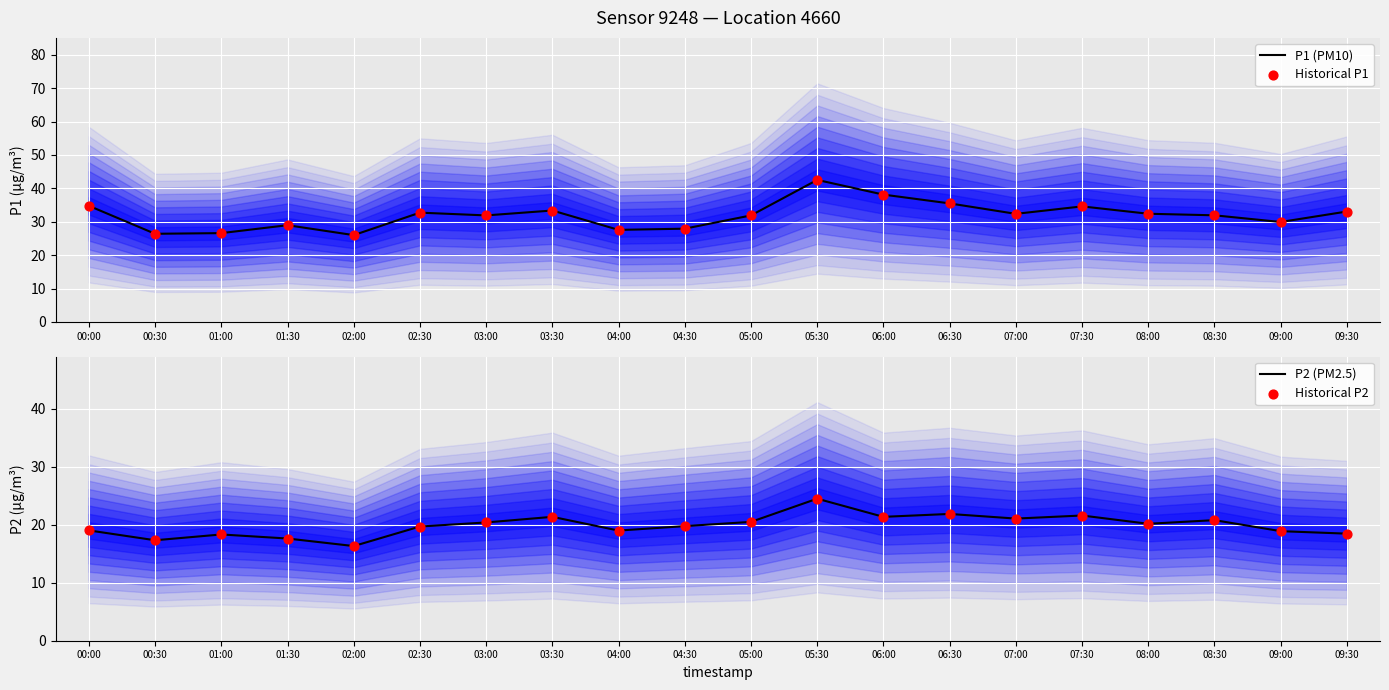

Is the value of P1 (PM10) at 06:00 greater than the value of P2 (PM2.5) at 04:00?

Yes